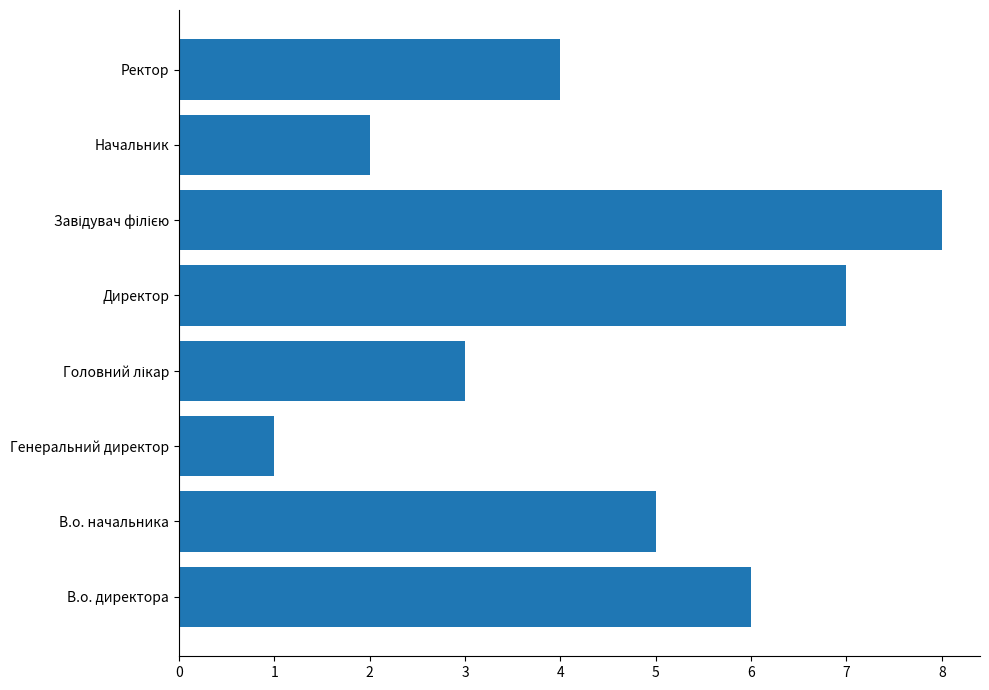

Which has a higher value, В.о. начальника or Генеральний директор?

В.о. начальника